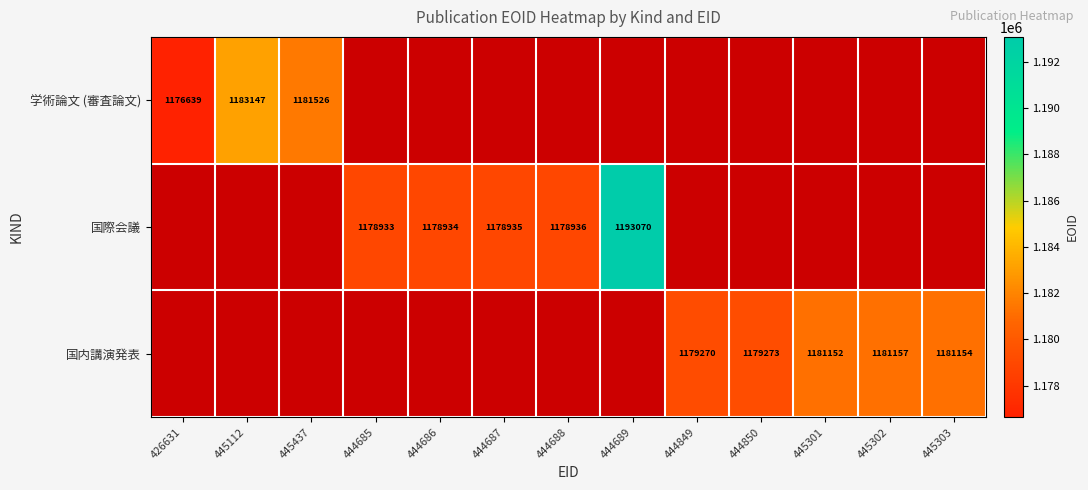

Is the value of 国内講演発表 at 444849 greater than the value of 国際会議 at 444689?

No